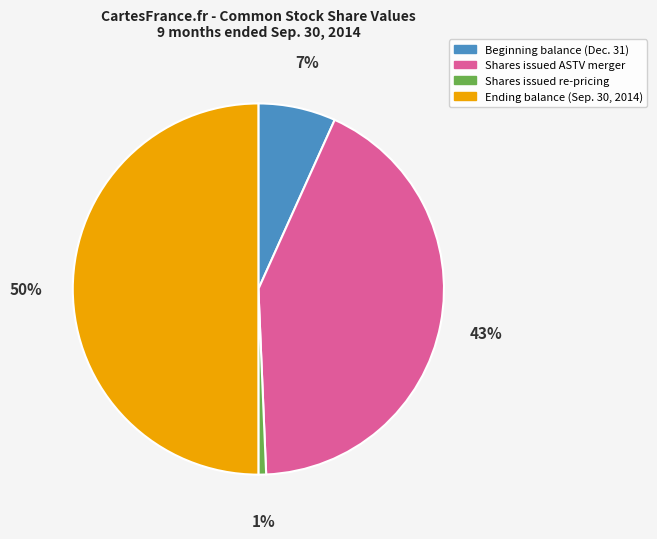

What is the ratio of the value at Shares issued ASTV merger to the value at Ending balance (Sep. 30, 2014)?

0.9